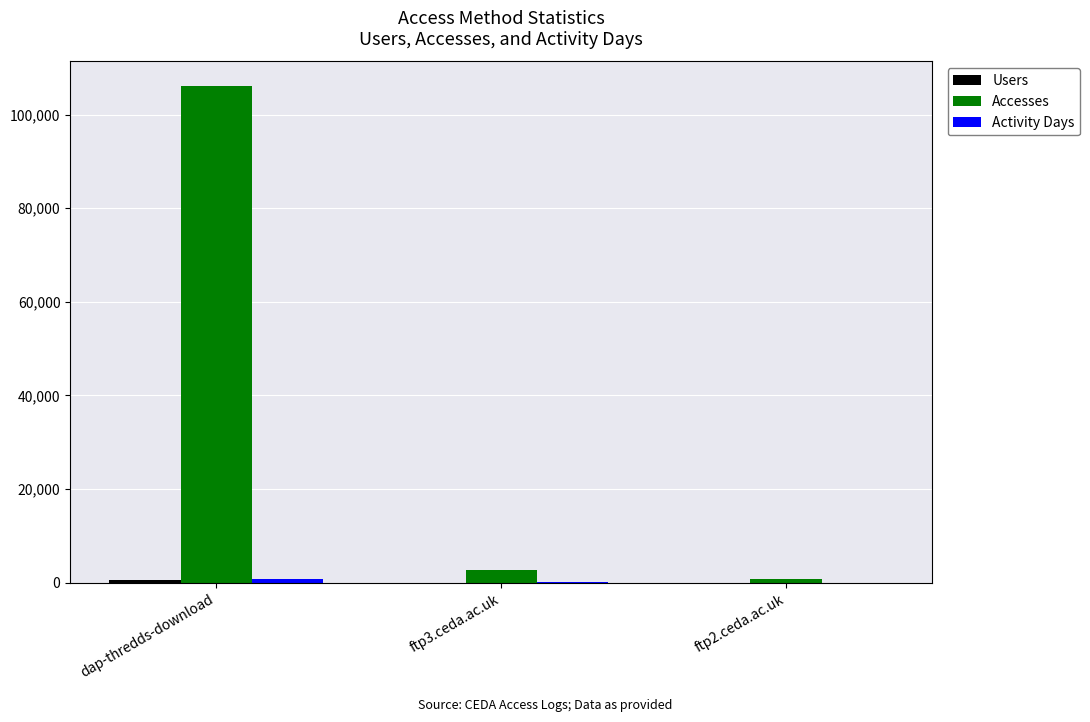

What is the sum of all Accesses values?

109591